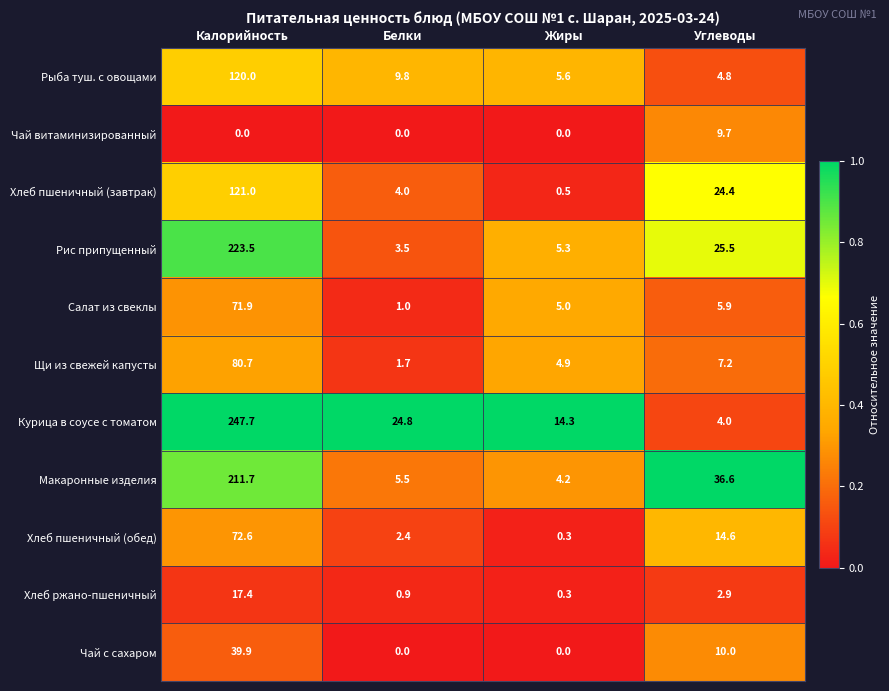

What is the total value across all series at Жиры?

40.4